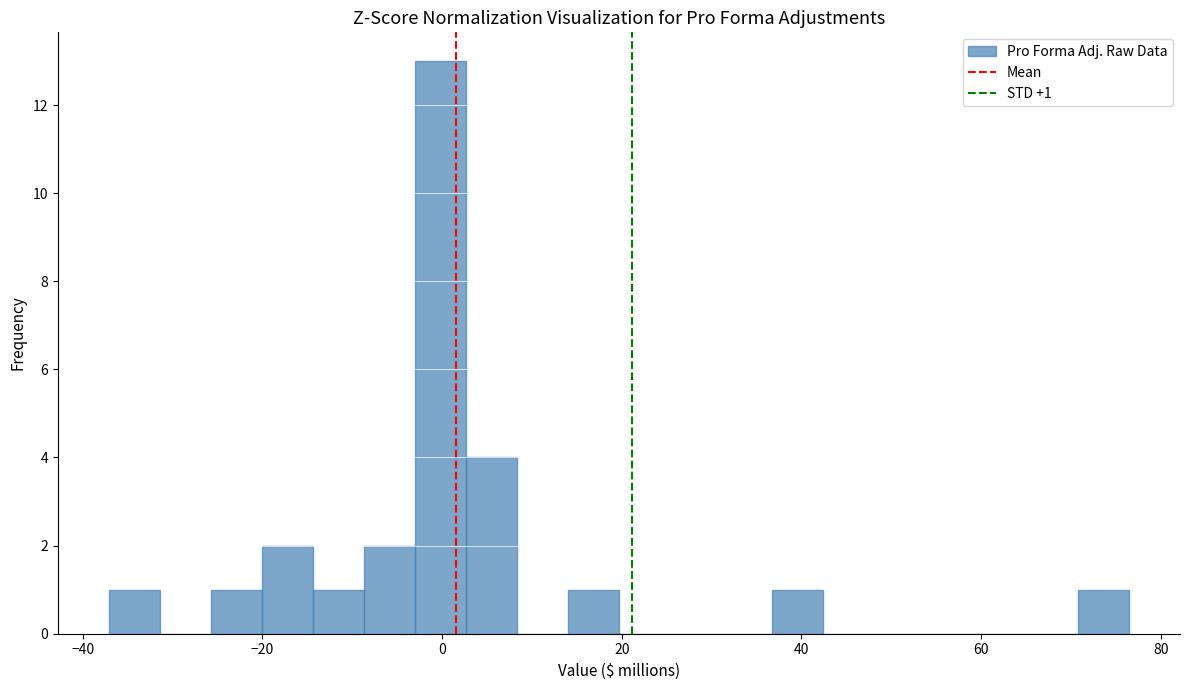

Around what value on the x-axis is the tallest bar? Give the approximate position of its centre, as read against the axis.

0